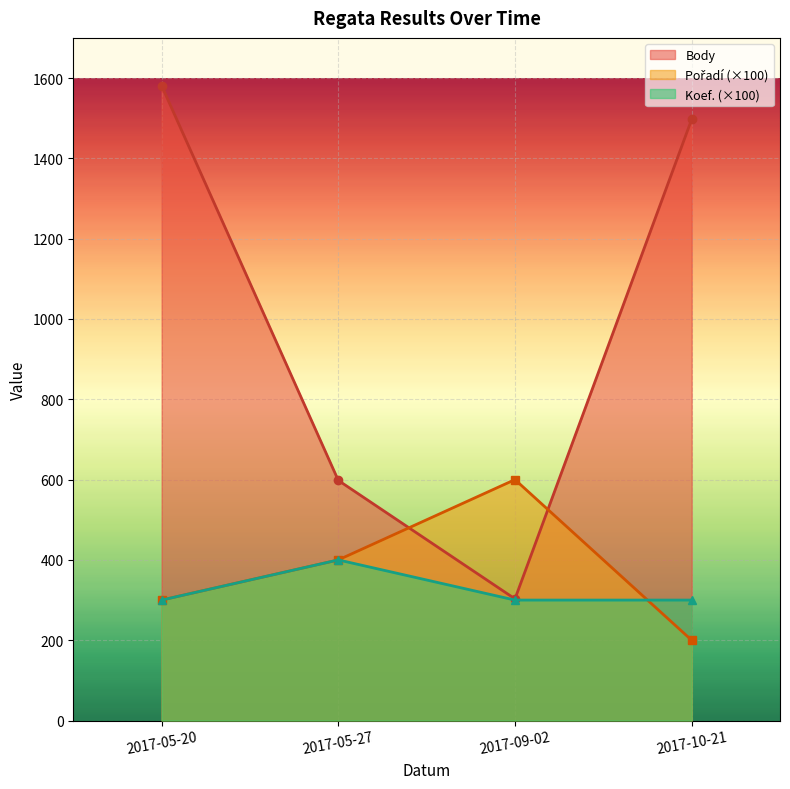

How many interior local valleys does the Body series have?

1